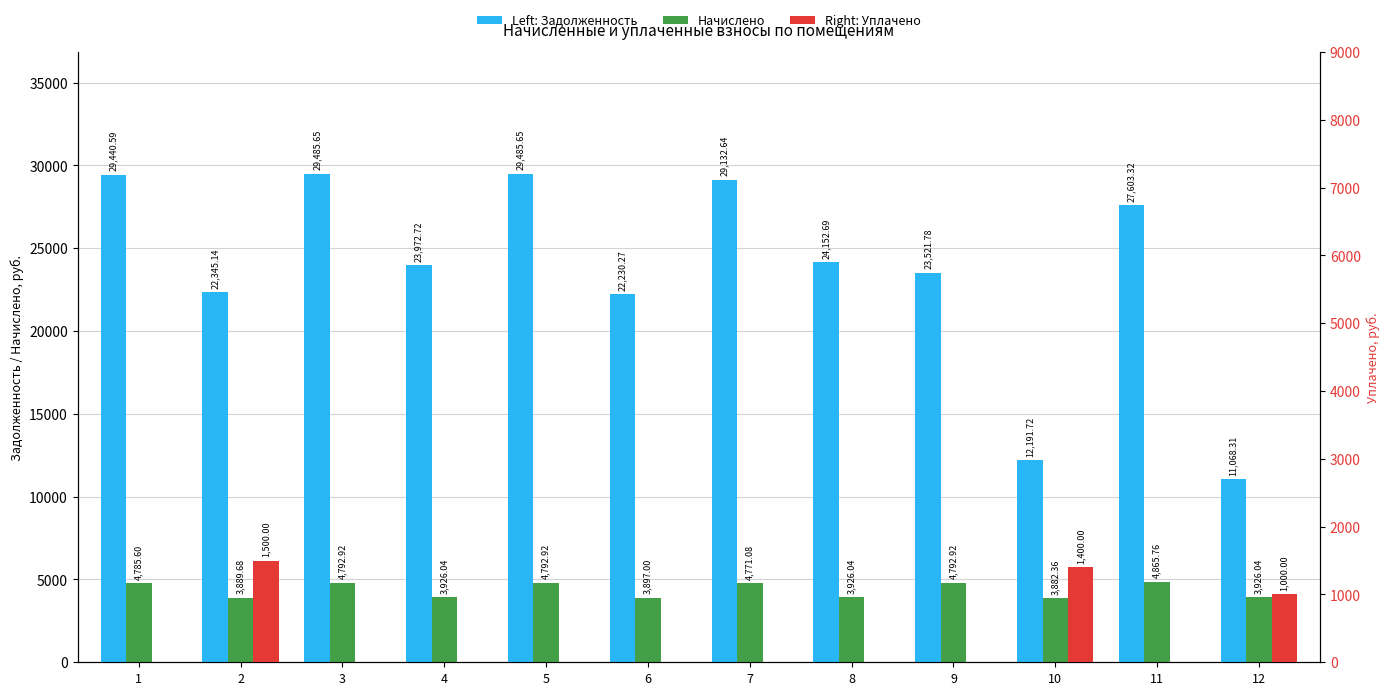

List the series in order of their overall mean, highest first.

Задолженность (взнос), Начислено, Уплачено